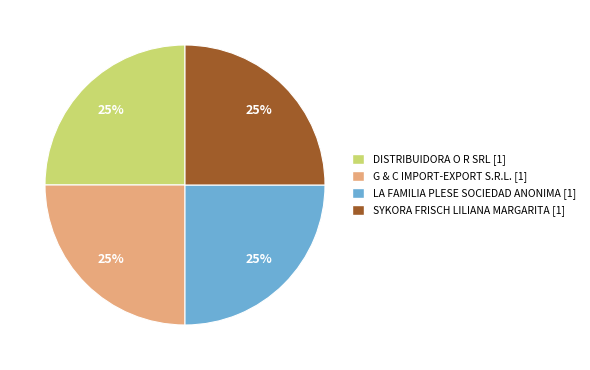

To the nearest percent, what is the average slice percentage?

25%